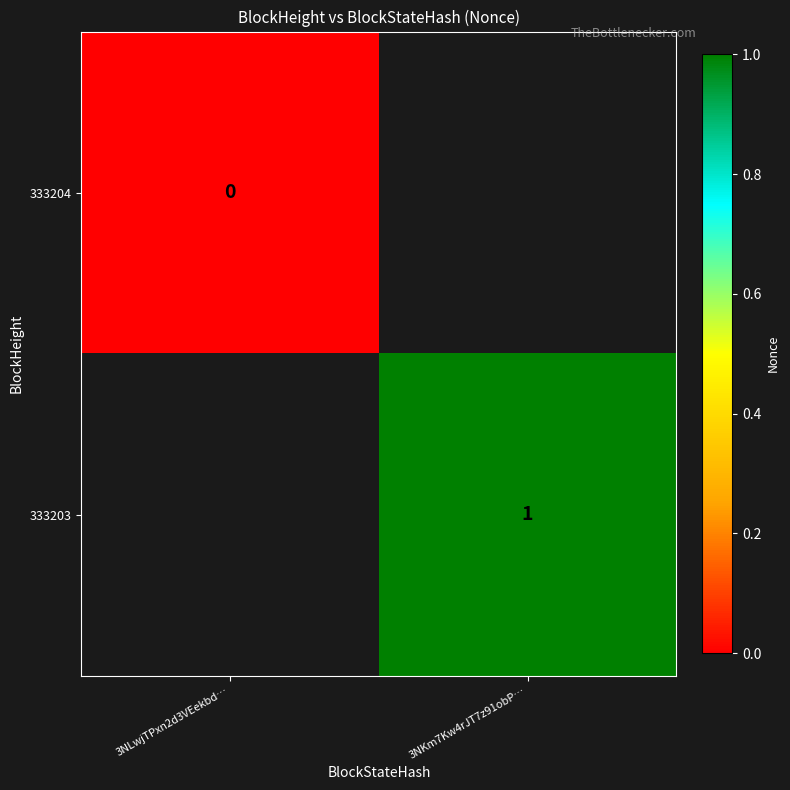

What is the greatest value displayed?

1.0